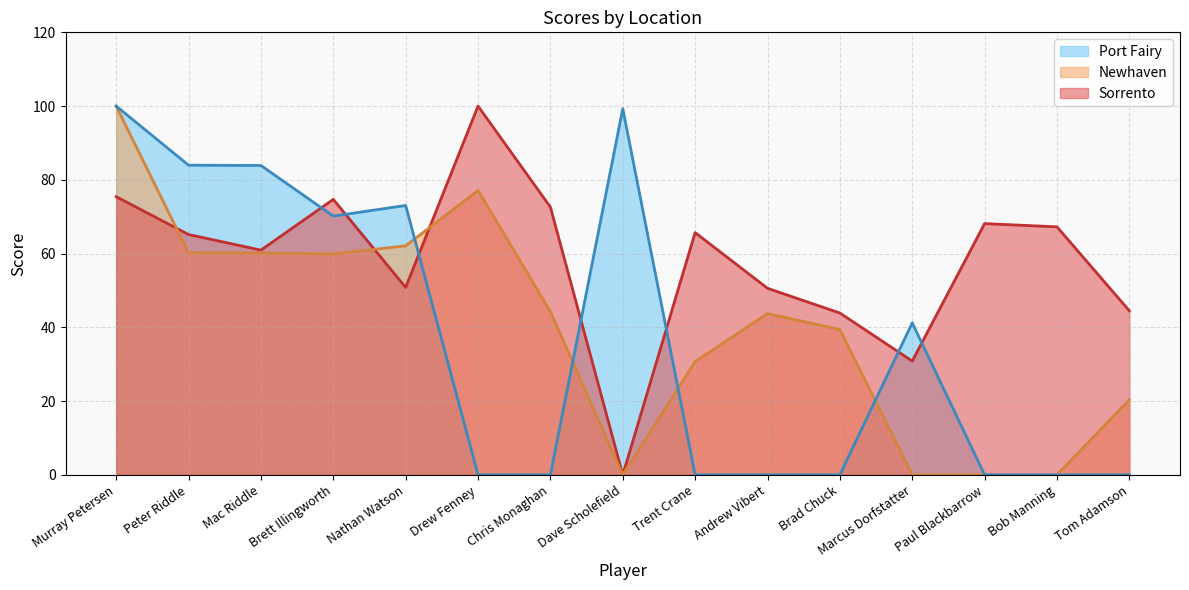

Count the number of categories in the chart.

15